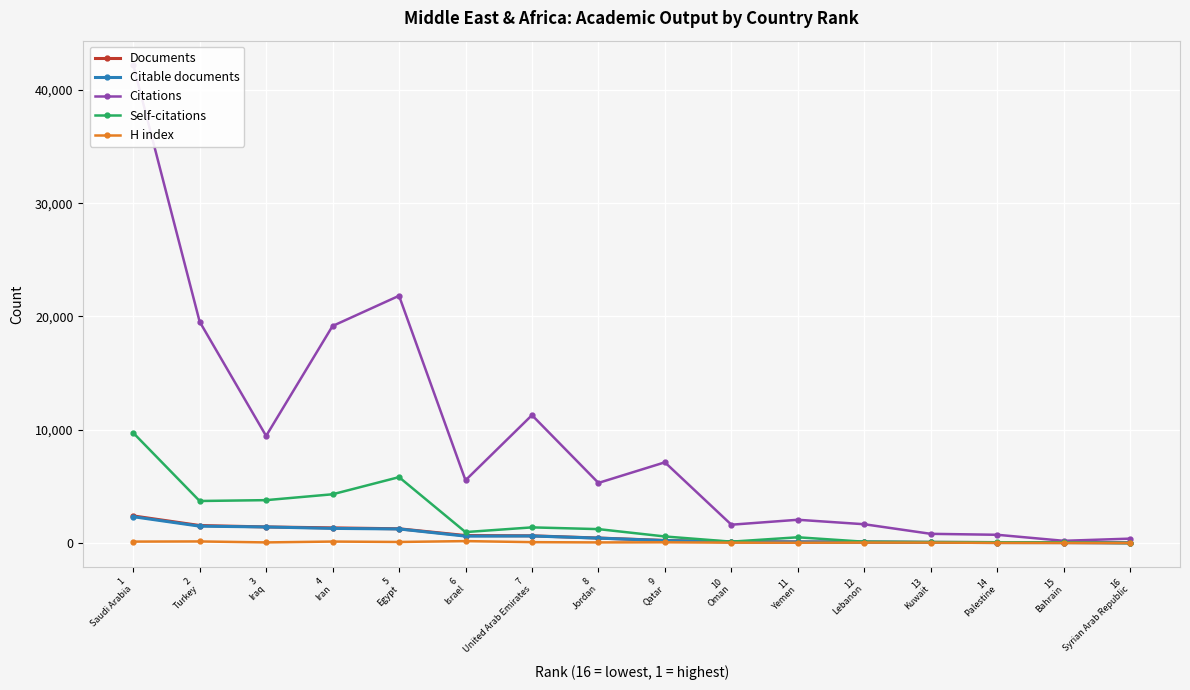

True or false: Self-citations has a value of 13 at 16
Syrian Arab Republic.

True